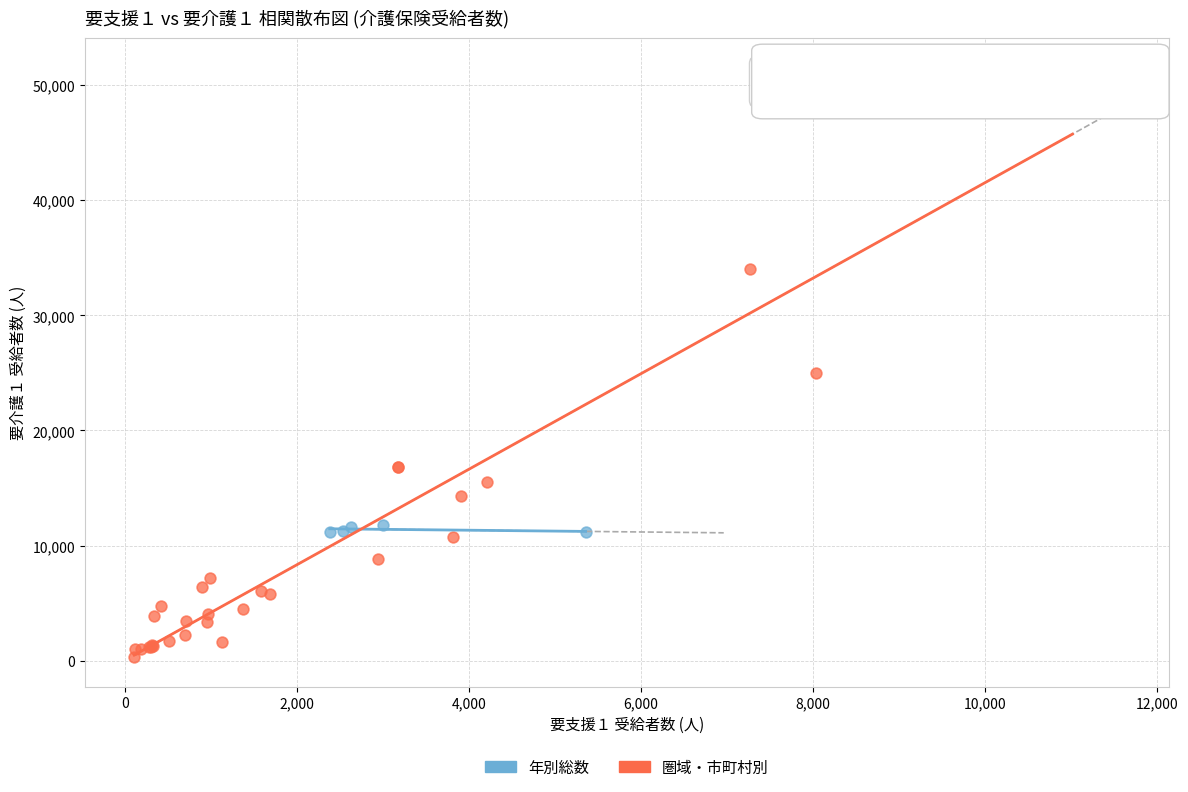

What are all the series names shown in the legend?

年別総数, 圏域・市町村別